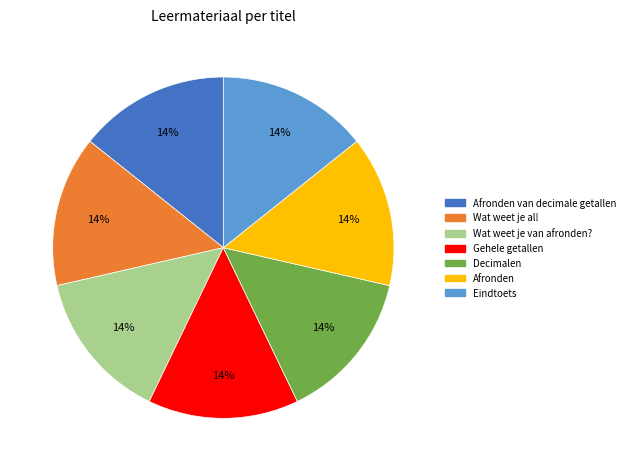

Does any single category account for the majority?

No